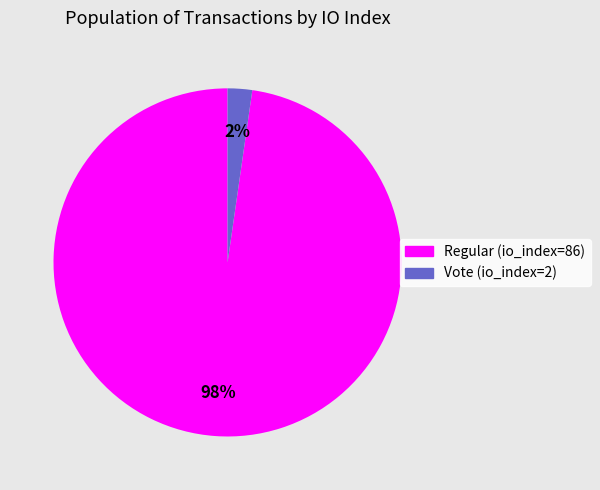

Which slice represents more than half of the pie?

Regular (io_index=86)